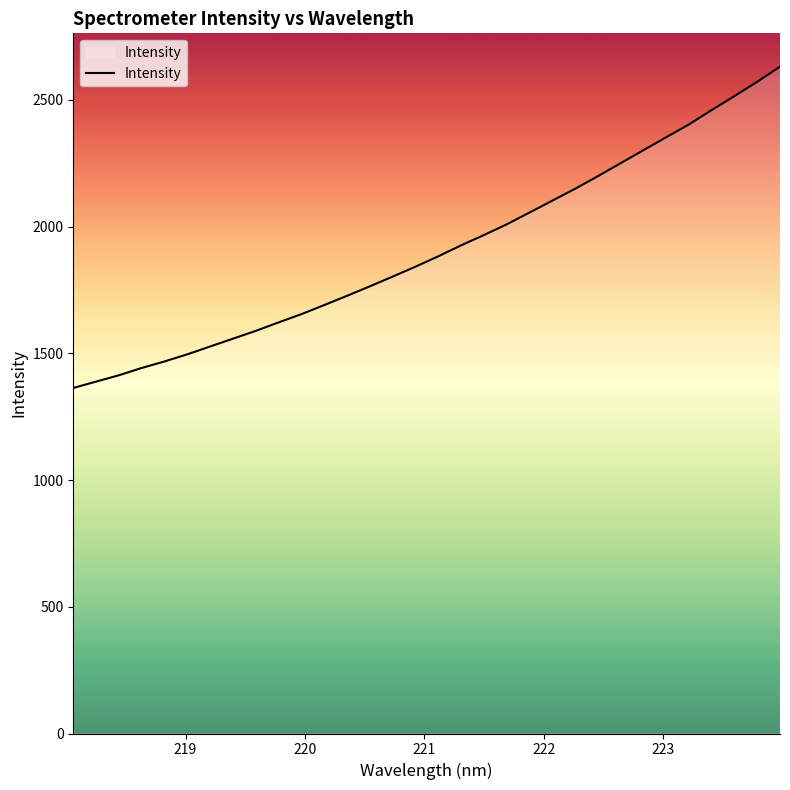

What is the sum of all values?

61112.3